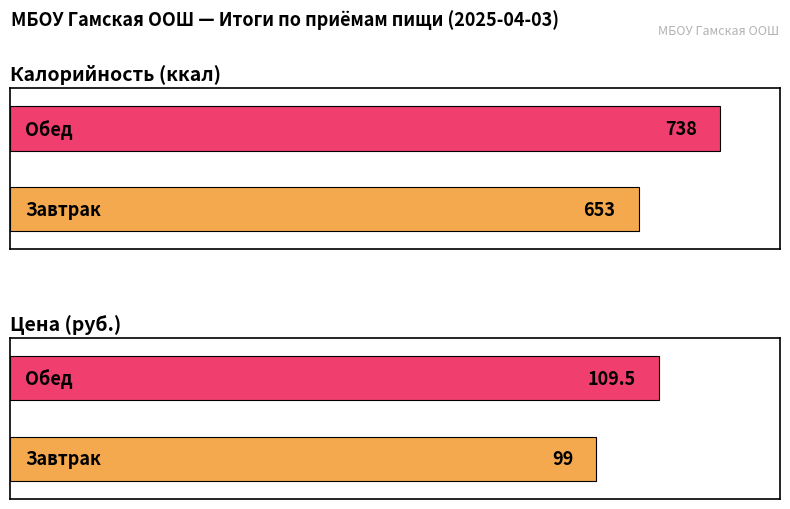

Count the number of data series in this chart.

2